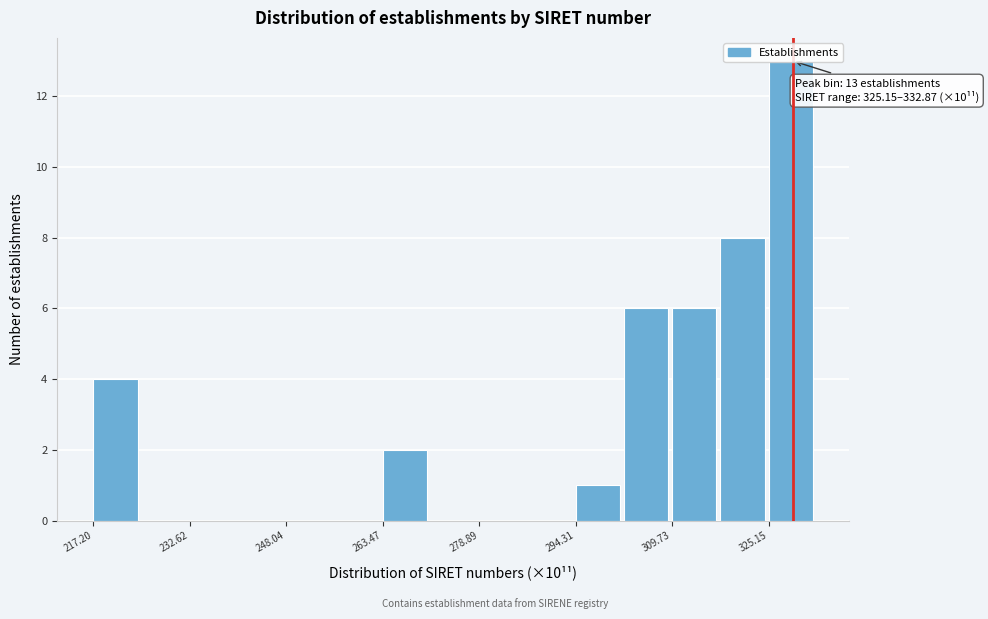

Around what value on the x-axis is the tallest bar? Give the approximate position of its centre, as read against the axis.

328